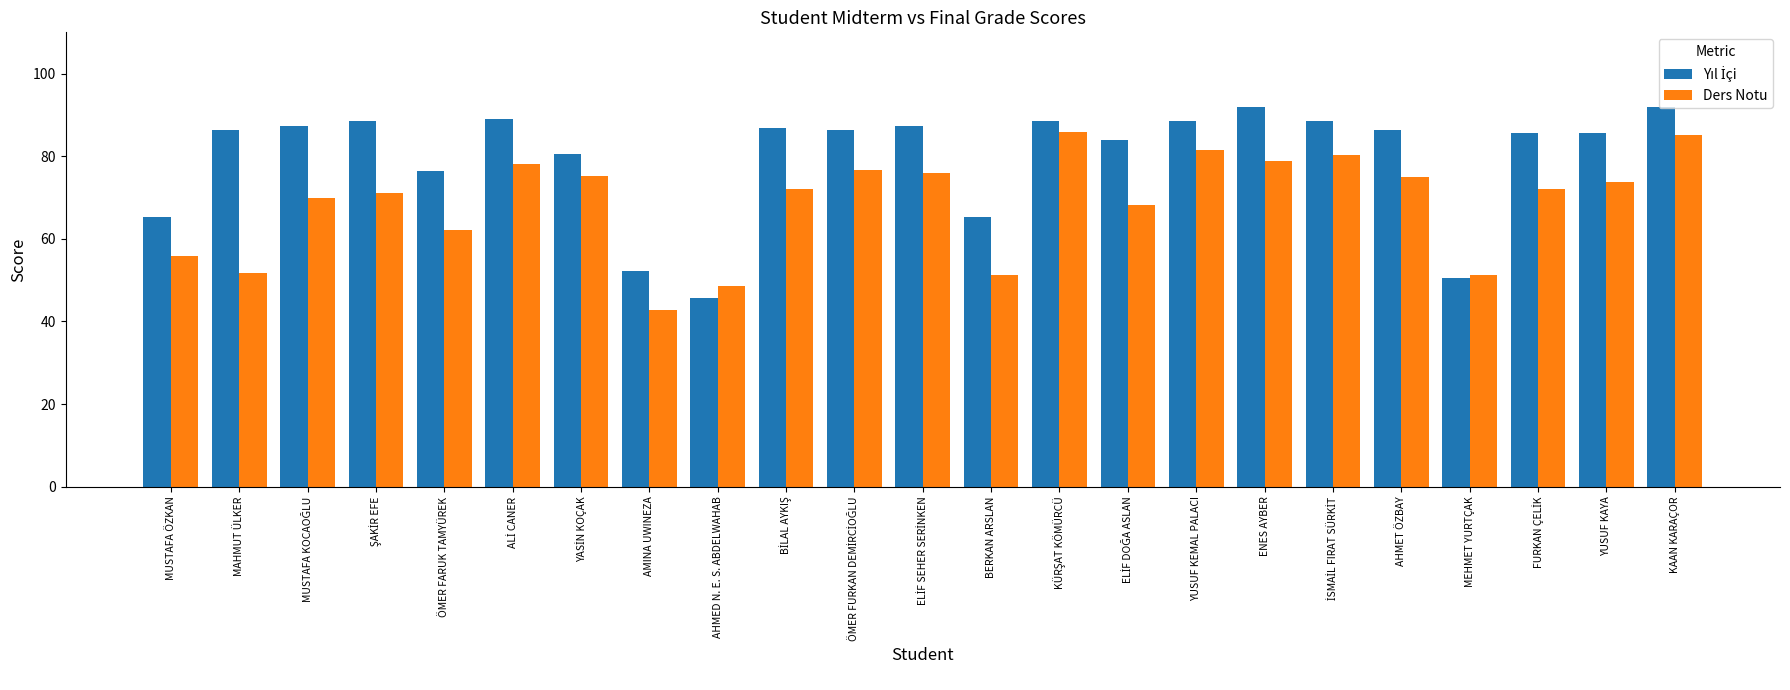

What is the spread (max minus min) of values at KAAN KARAÇOR?

6.8